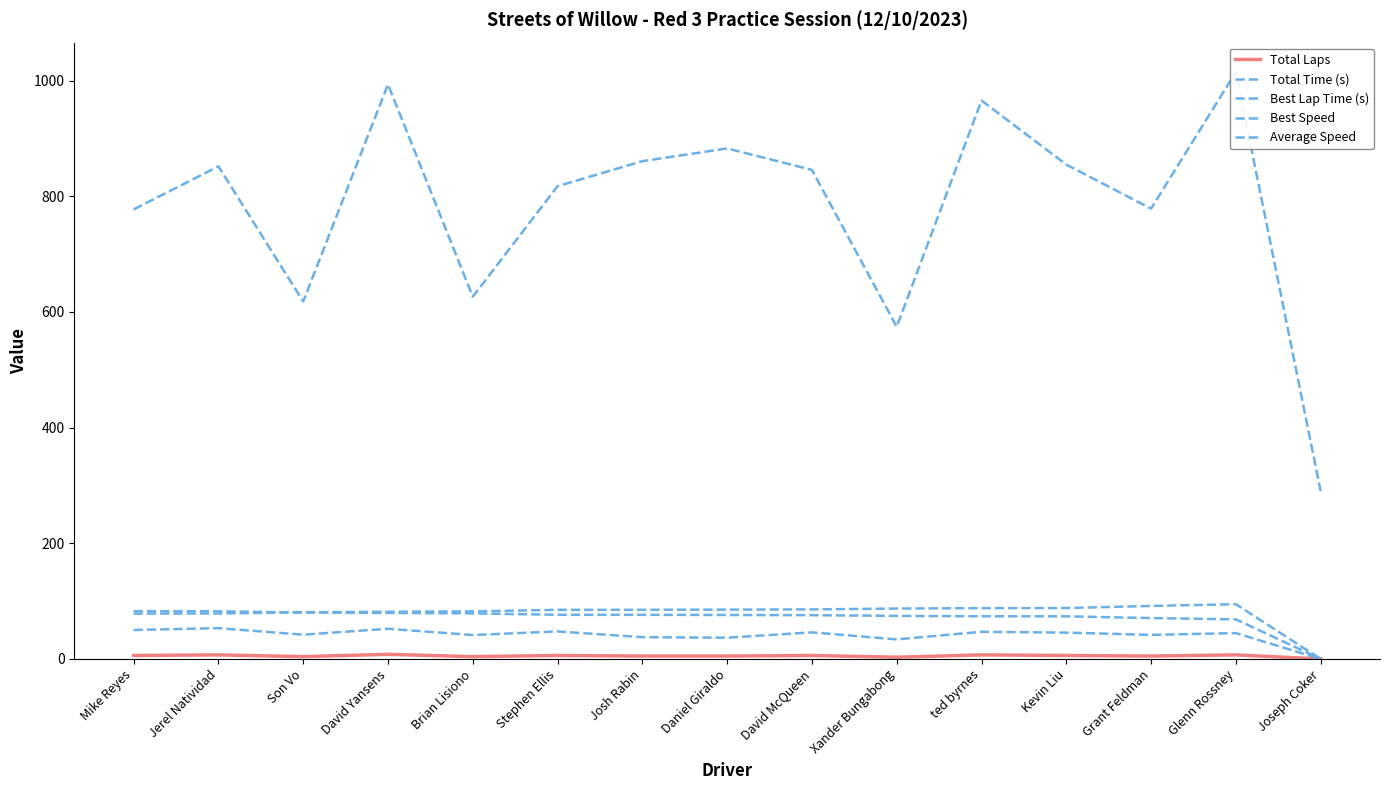

What is the total value across all series at Grant Feldman?

987.5